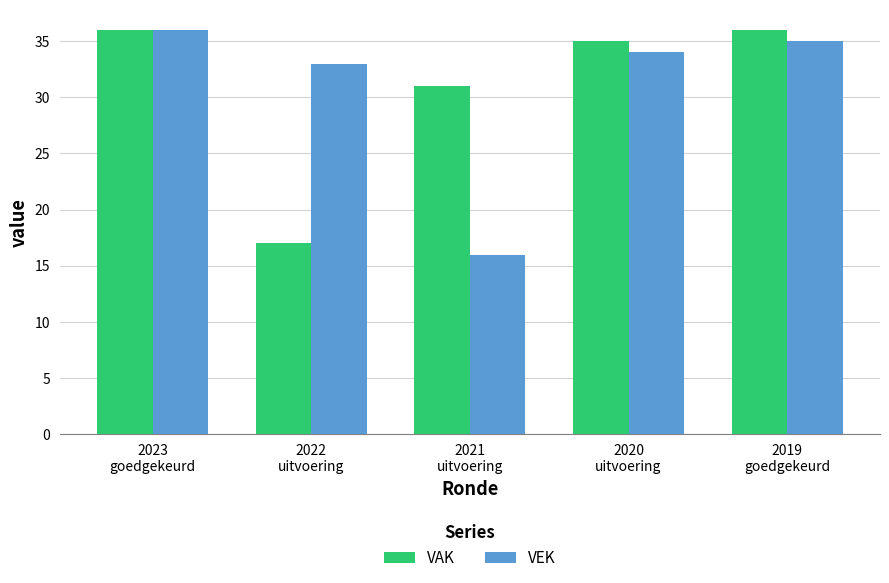

What is the sum of all VEK values?

154